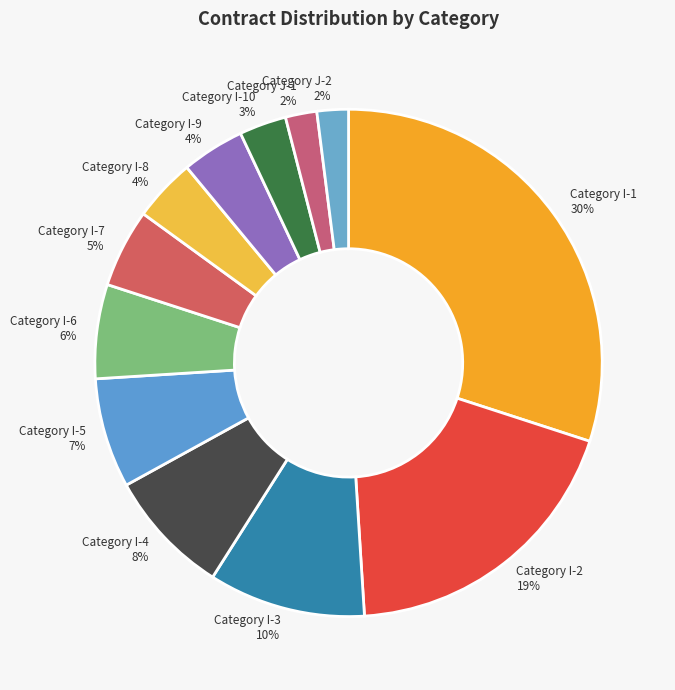

To the nearest percent, what is the average slice percentage?

8%